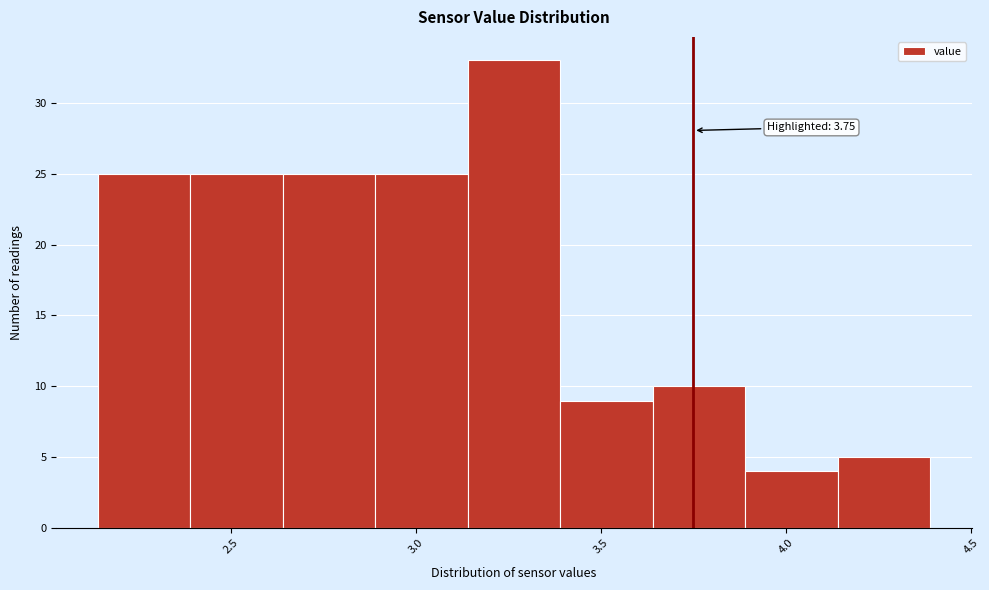

Which range on the x-axis has the tallest bar?

3.14 to 3.39